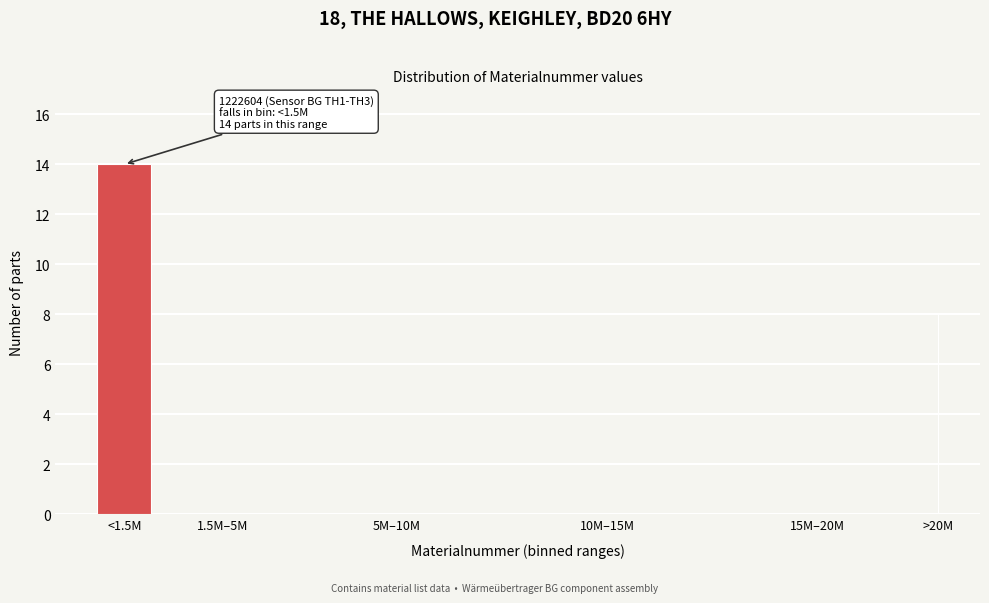

Reading right to left, transcribe all the data shown in this chart.

>20M=8	15M–20M=0	10M–15M=0	5M–10M=0	1.5M–5M=0	<1.5M=14